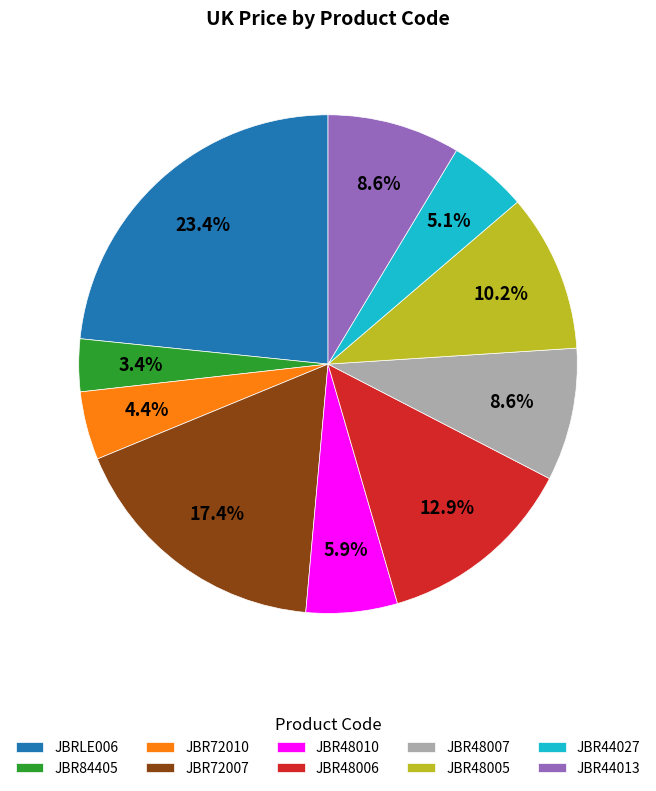

To the nearest percent, what is the combined percentage of JBR48005 and JBR44027?

15%